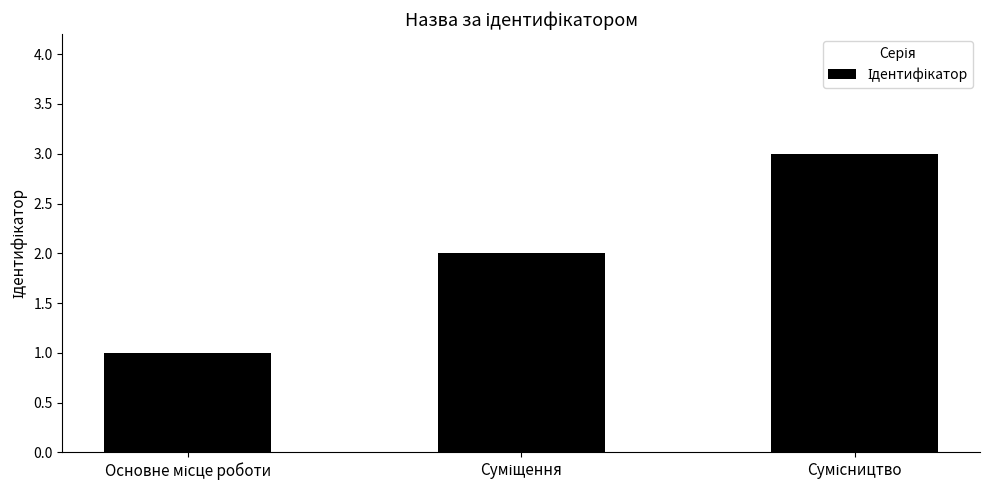

What is the greatest value displayed?

3